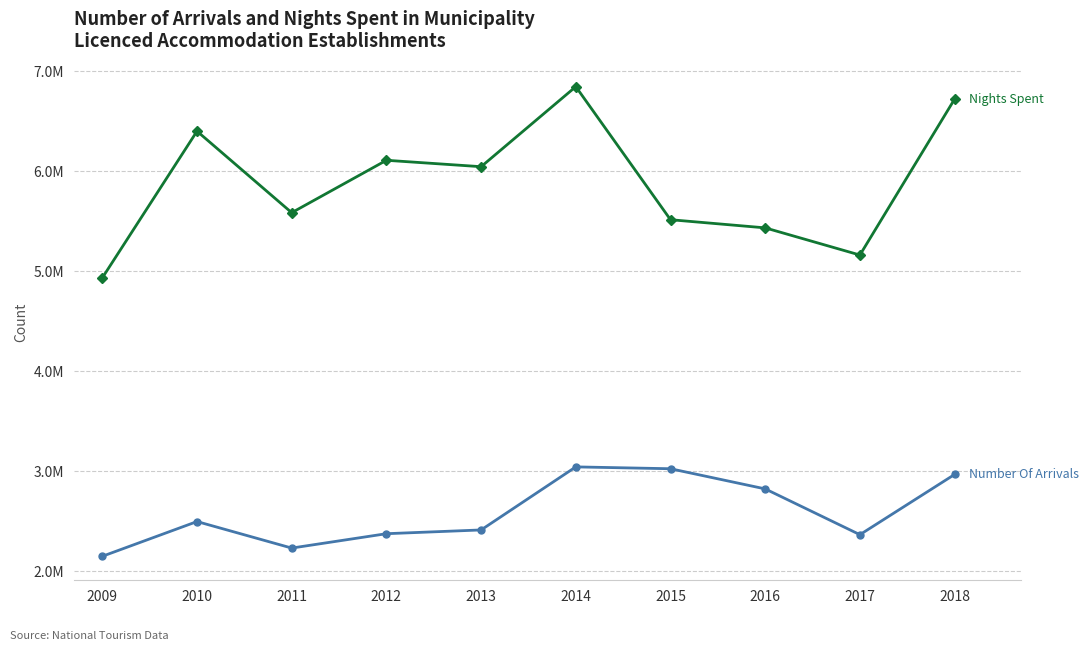

What is the minimum value shown in the chart?

2148324